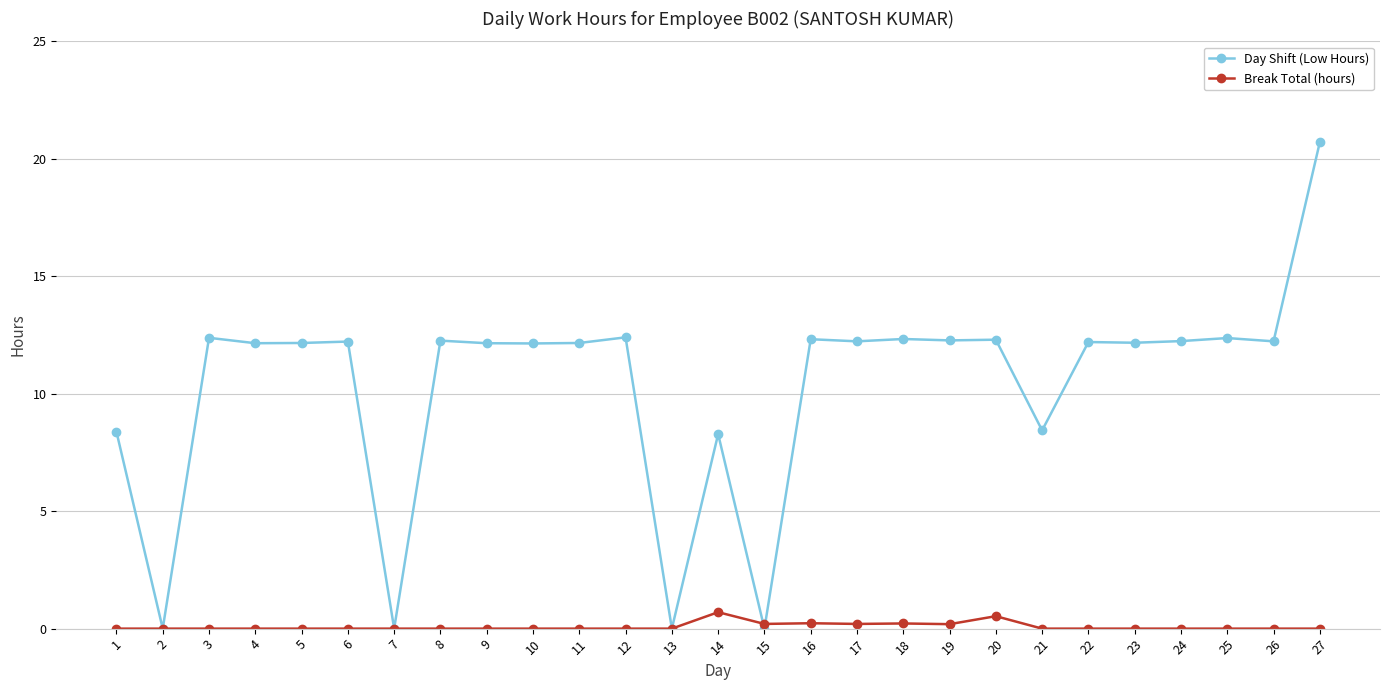

True or false: Break Total (hours) has more than 1 points higher than both neighbors.

True